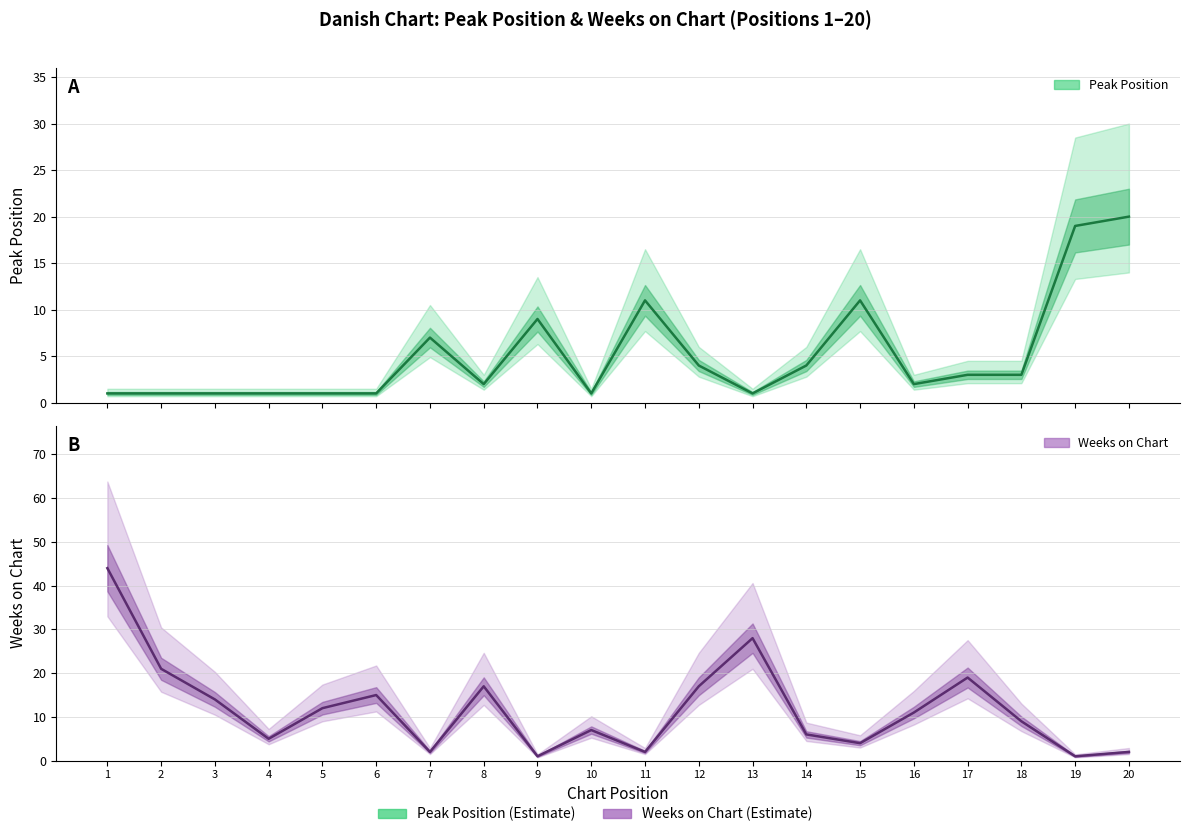

Where does the Peak Position series first go above 3?

7